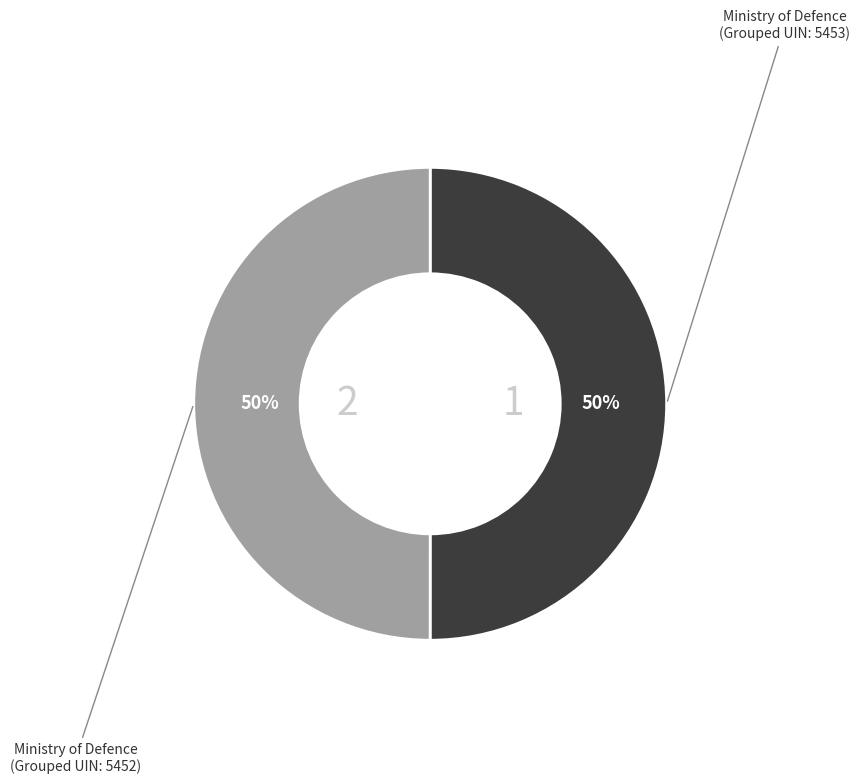

To the nearest percent, what is the average slice percentage?

50%